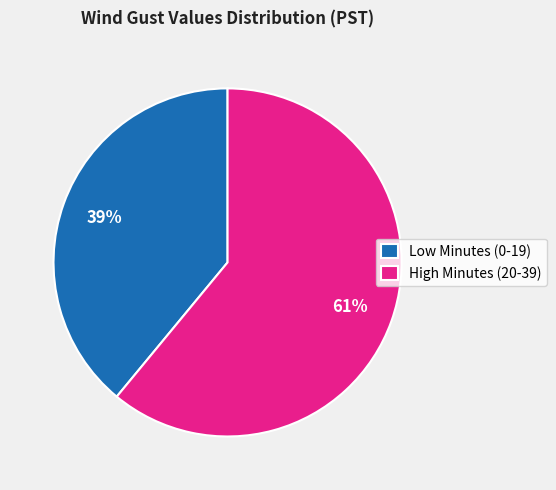

Which category has the biggest portion of the pie?

High Minutes (20-39)